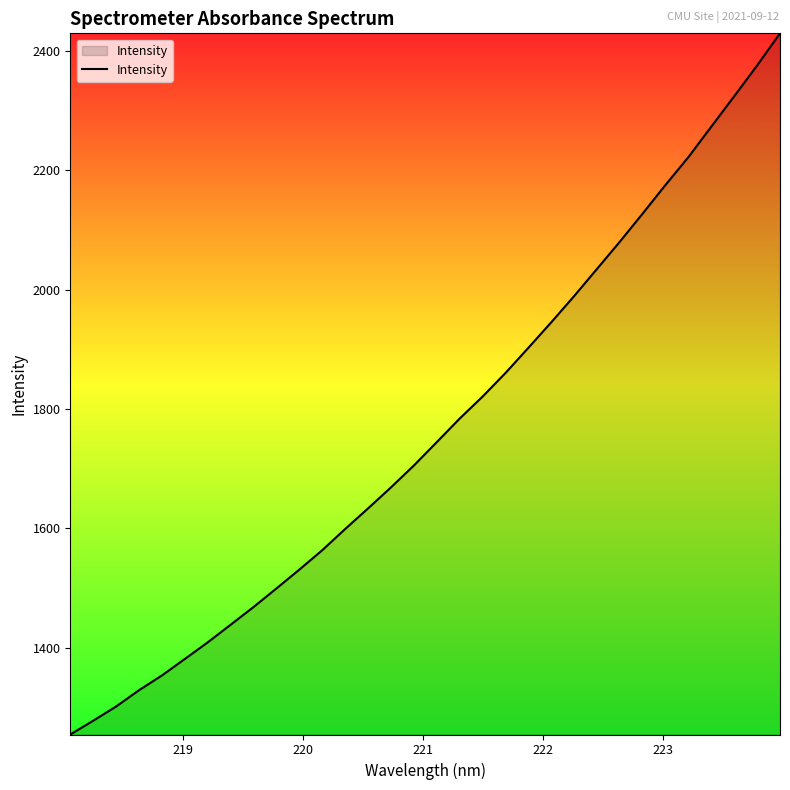

What is the smallest value displayed?

1254.3